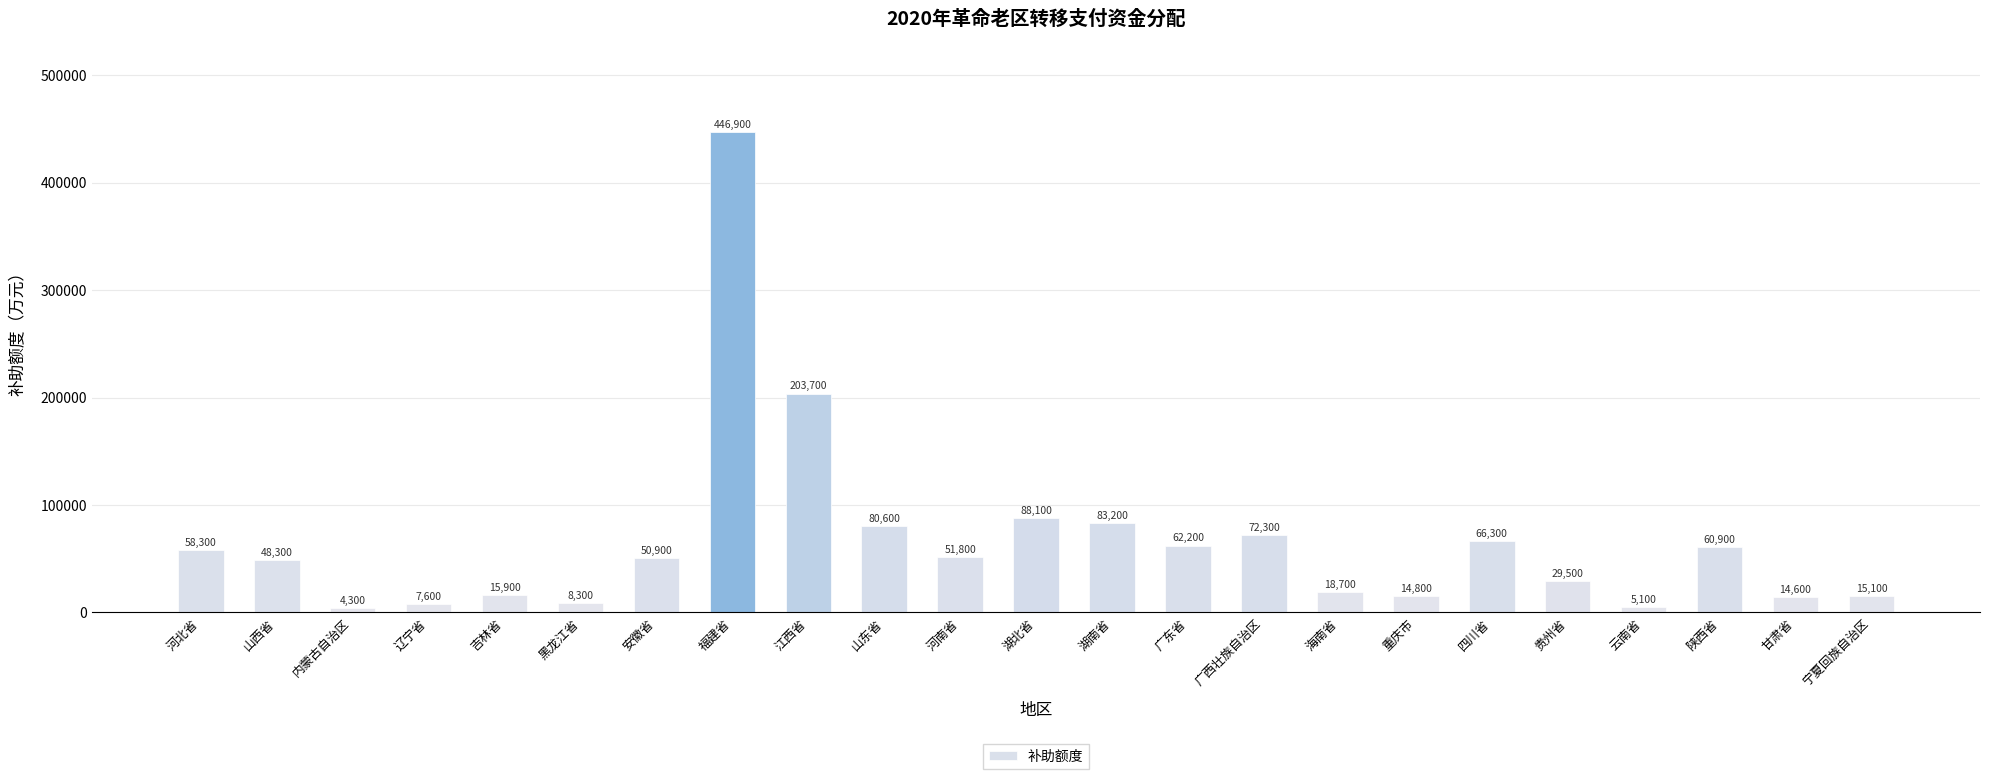

Count the number of data series in this chart.

1